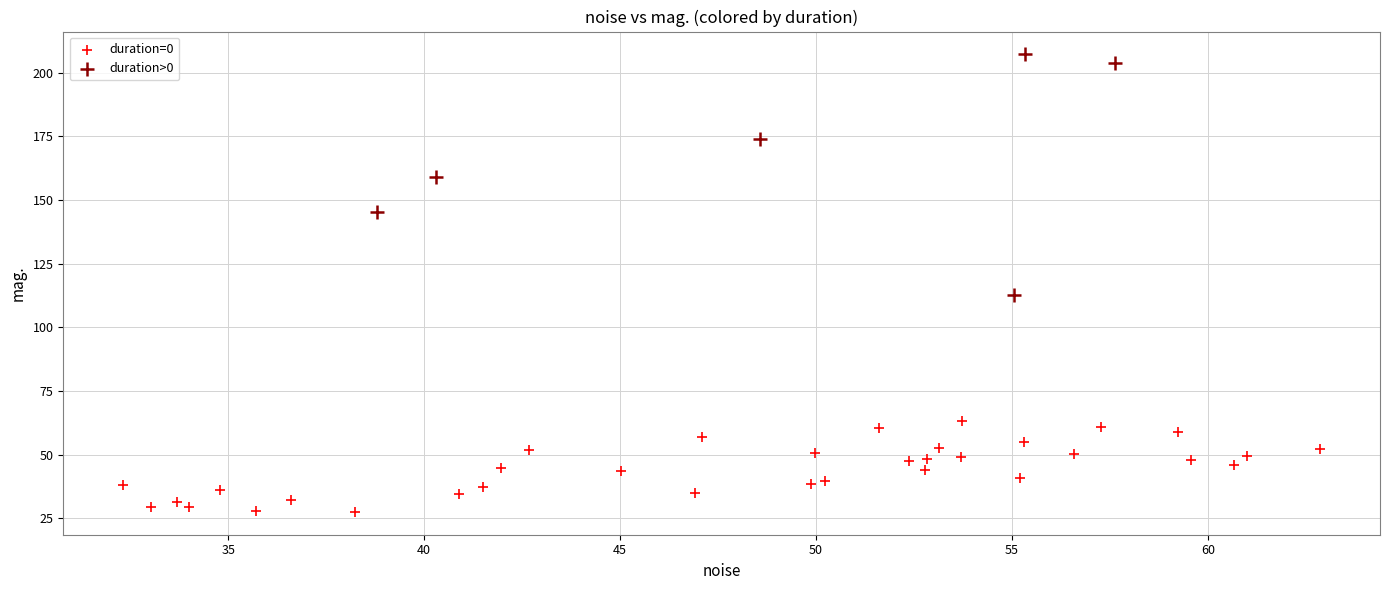

Which series contains the highest Y value?

duration>0